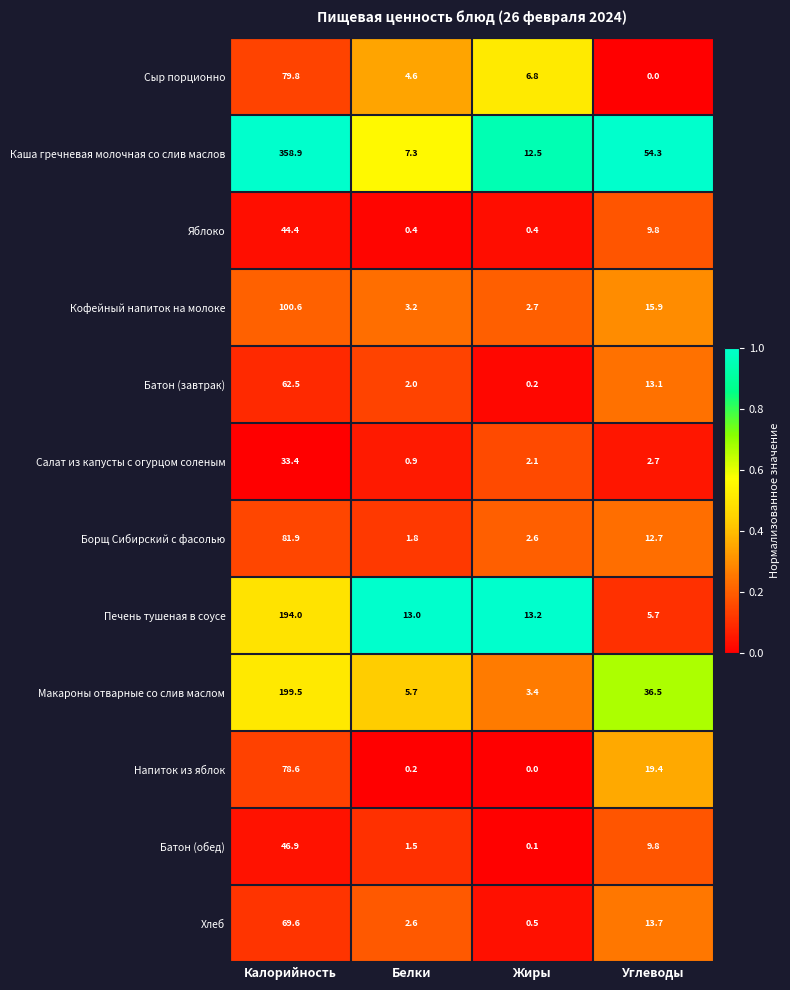

Is the value of Каша гречневая молочная со слив маслов at Калорийность greater than the value of Сыр порционно at Углеводы?

Yes